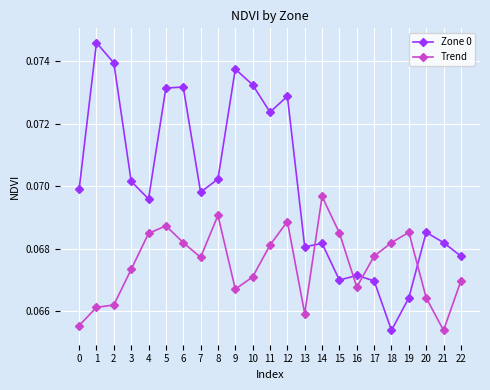

The value of Zone 0 at 17 is 0.0. True or false?

False